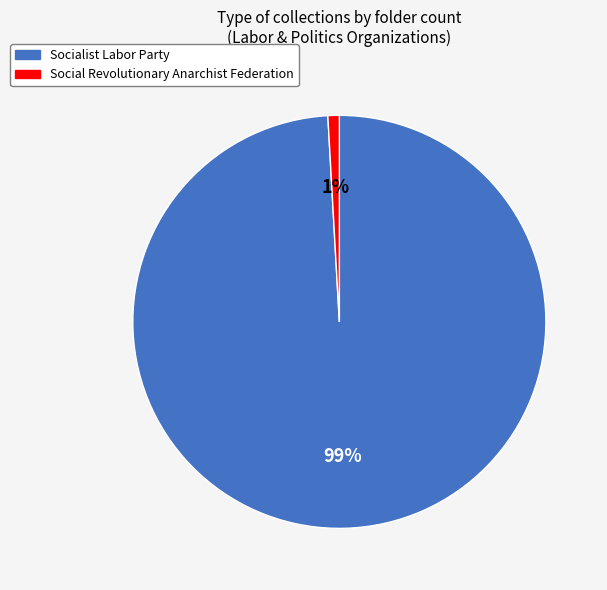

True or false: Social Revolutionary Anarchist Federation accounts for 1% of the total.

True